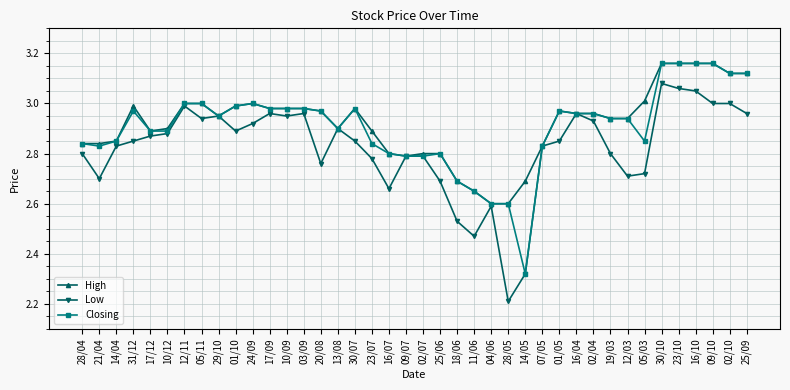

Is the value of High at 05/11 greater than the value of Closing at 12/03?

Yes